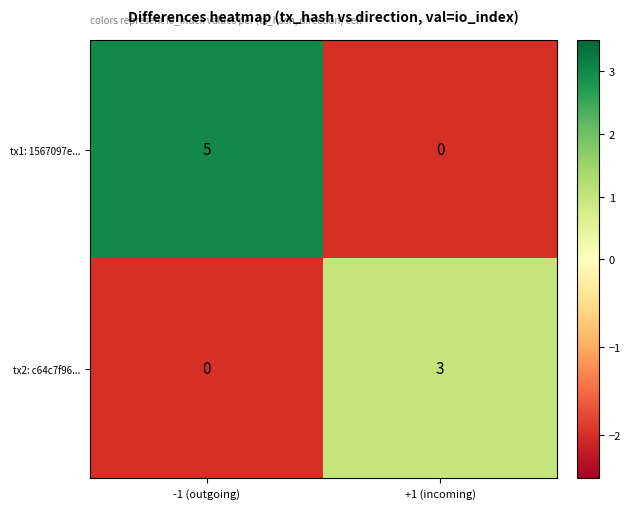

At which category does the chart reach its peak across all series?

-1 (outgoing)